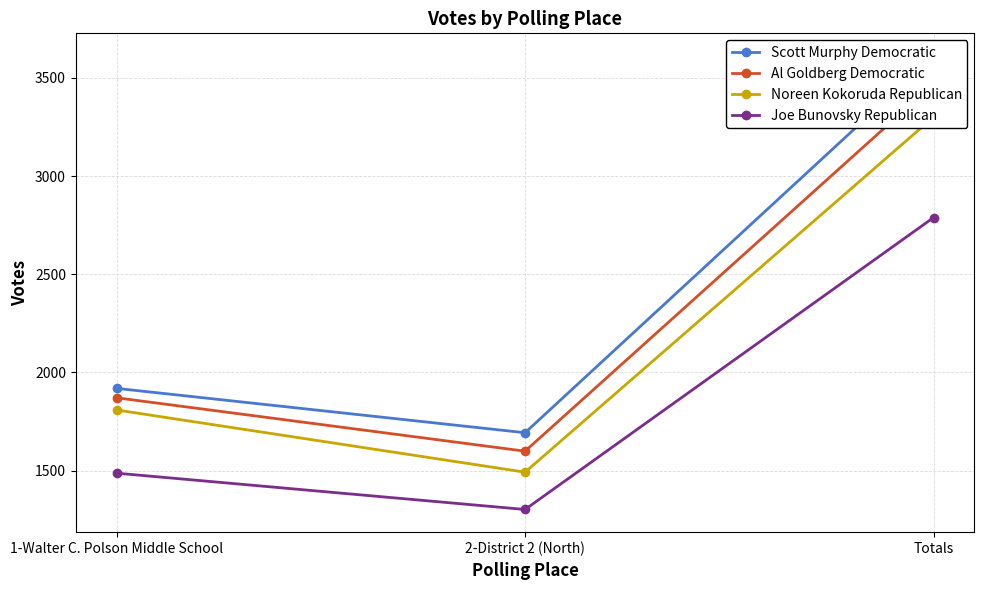

What is the value of the Joe Bunovsky Republican point at the 3rd from the left?

2789